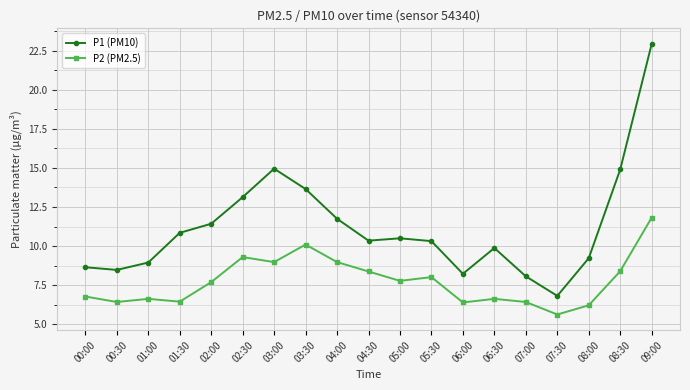

What is the approximate value of P2 (PM2.5) at 00:30?

6.4